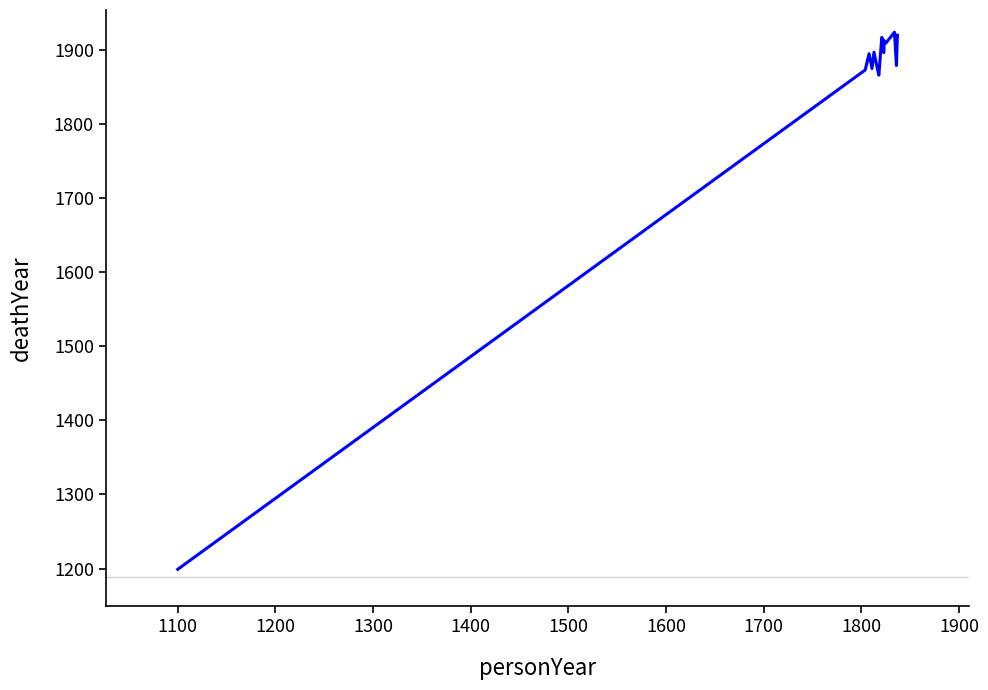

What is the difference between the maximum and minimum values?

725